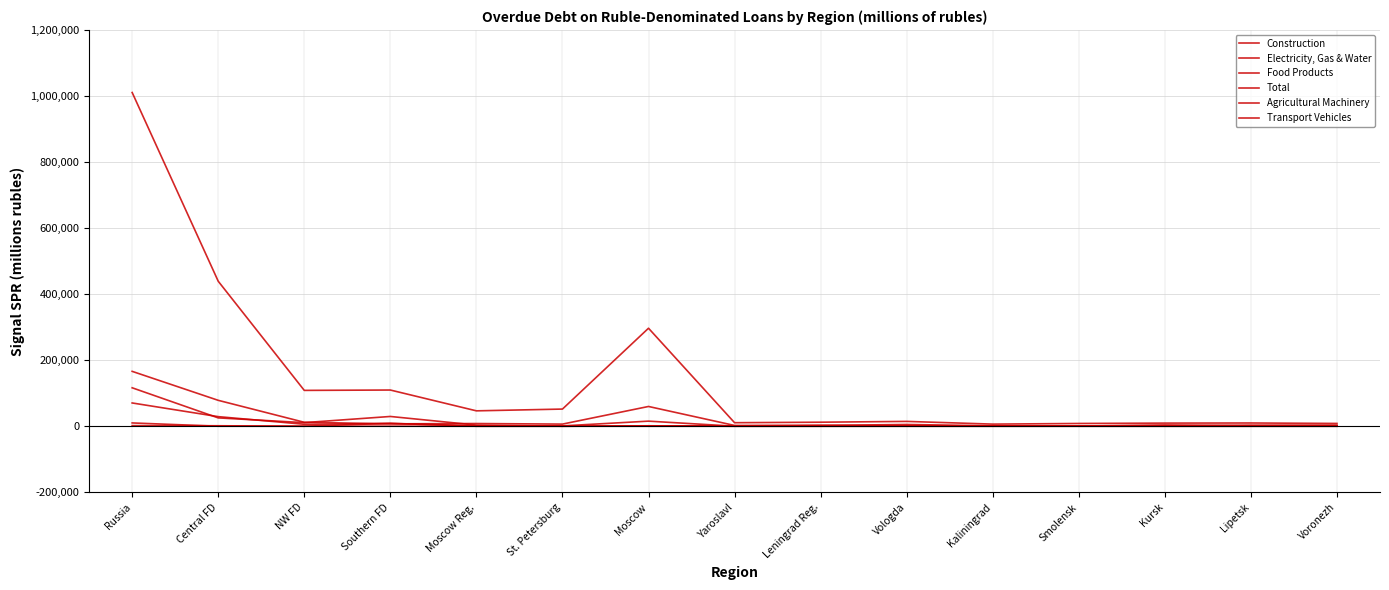

What is the label of the 1st point from the right?

Voronezh